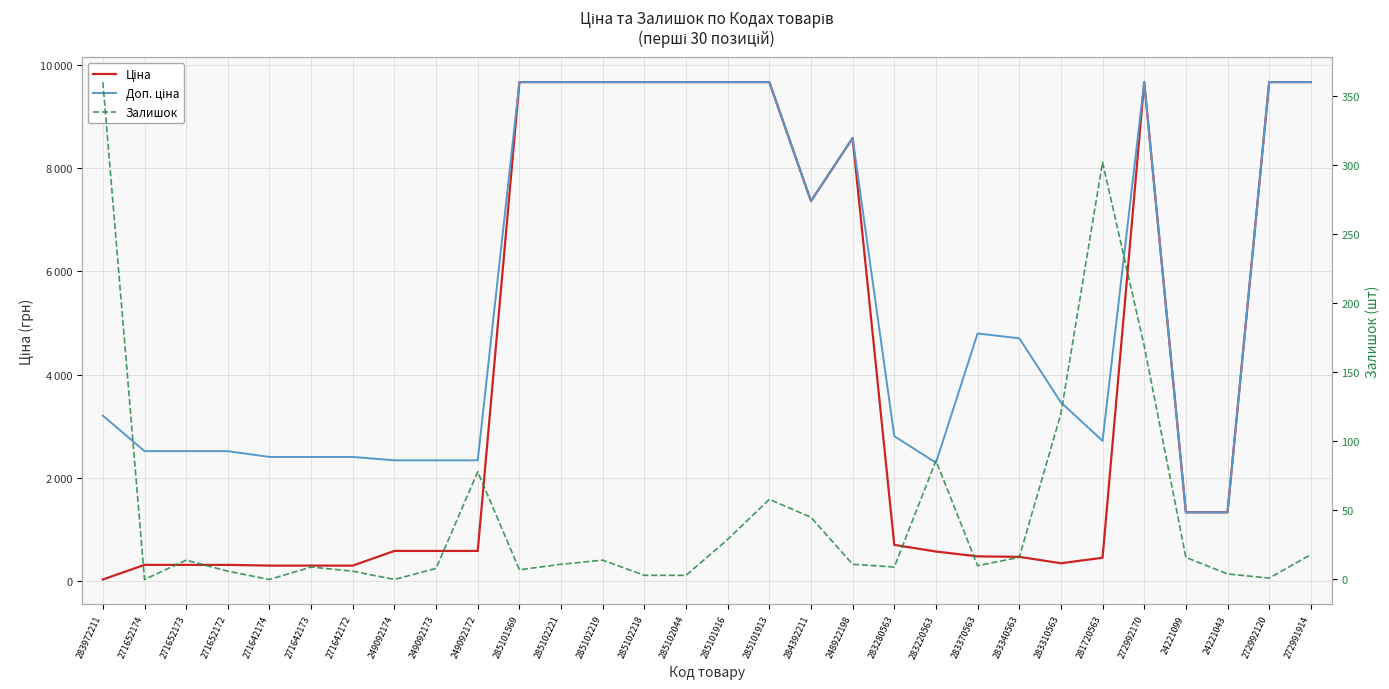

Reading left to right, what are all the values shown in this chart?

Ціна: 32.0	314.7	314.7	314.7	300.6	300.6	300.6	584.9	584.9	584.9	9664.7	9664.7	9664.7	9664.7	9664.7	9664.7	9664.7	7360.2	8581.1	701.9	573.2	479.6	470.3	346.3	452.7	9664.7	1332.7	1332.7	9664.7	9664.7
Доп. ціна: 3205.0	2517.5	2517.5	2517.5	2405.2	2405.2	2405.2	2339.7	2339.7	2339.7	9664.7	9664.7	9664.7	9664.7	9664.7	9664.7	9664.7	7360.2	8581.1	2807.6	2292.9	4796.4	4702.8	3462.7	2716.4	9664.7	1333.0	1333.0	9664.7	9664.7
Залишок: 360.0	0.0	14.0	6.0	0.0	9.0	6.0	0.0	8.0	78.0	7.0	11.0	14.0	3.0	3.0	29.0	58.0	45.0	11.0	9.0	86.0	10.0	16.0	120.0	302.0	169.0	16.0	4.0	1.0	18.0